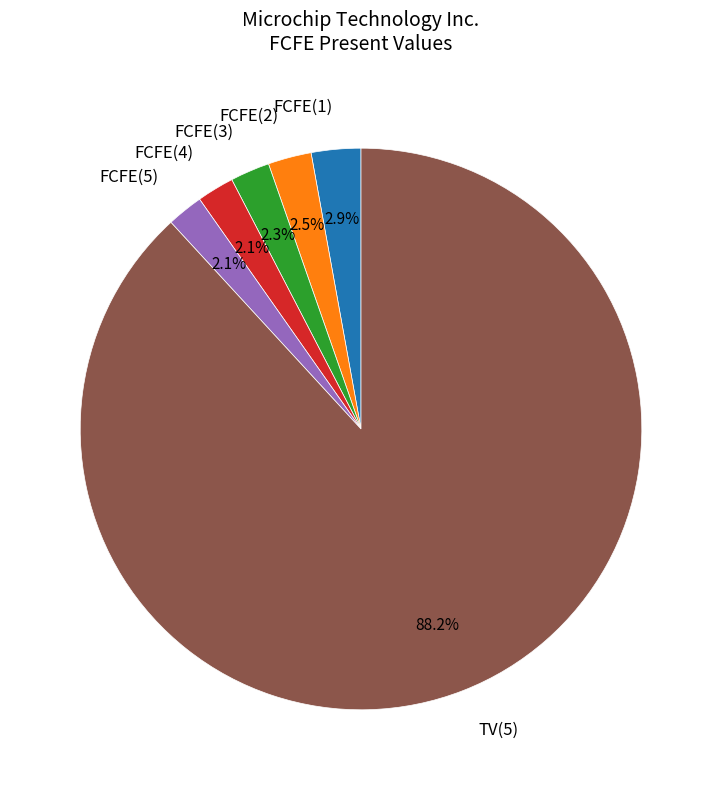

To the nearest percent, what is the difference between the largest and smallest slice percentages?

86%